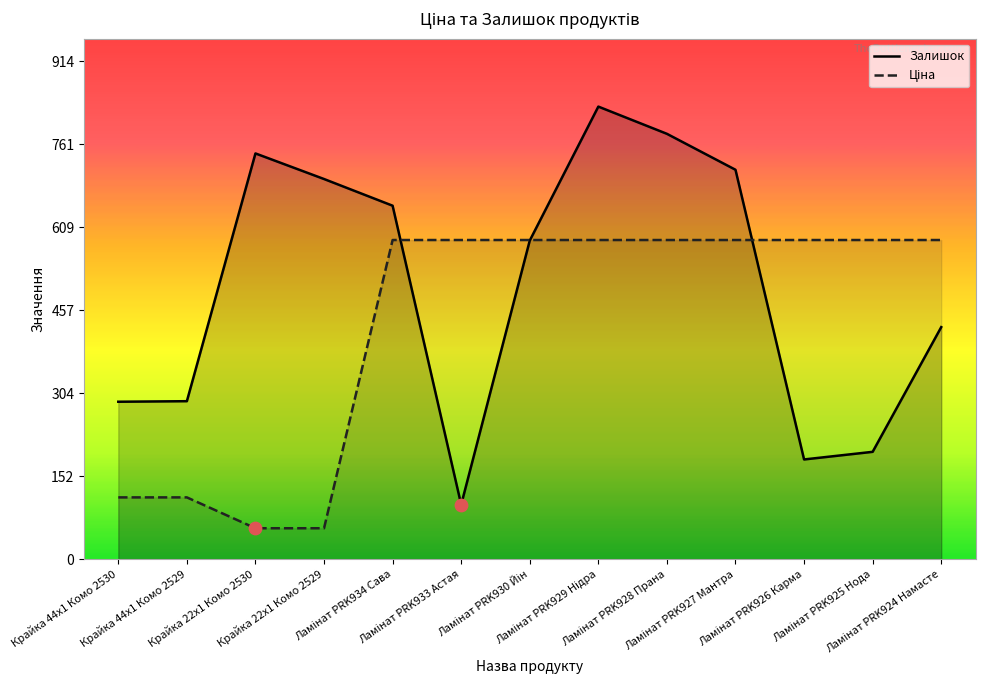

Which series has the widest spread of Y values?

Залишок